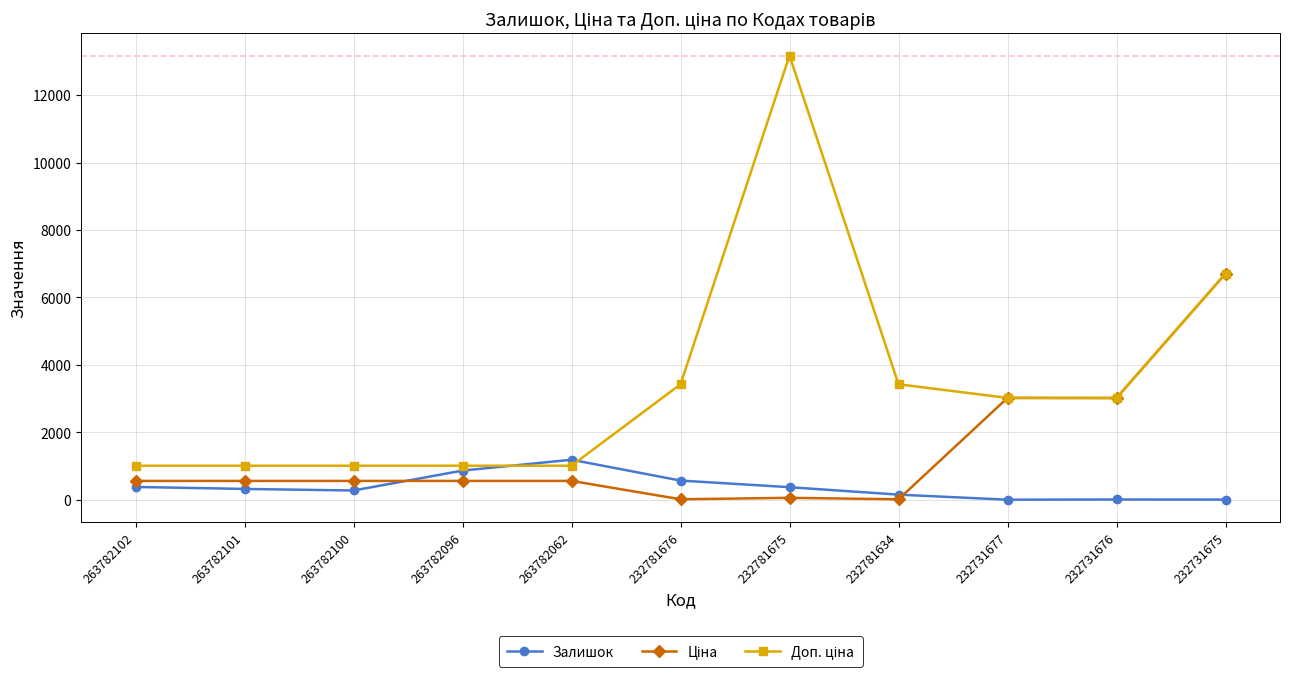

What value does the Залишок series have at 263782096?

866.0